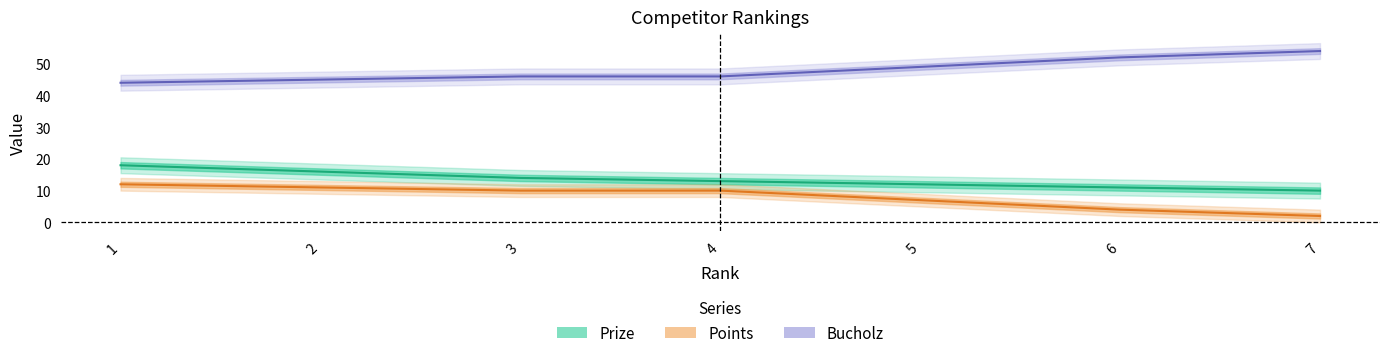

What is the approximate value of Prize at 4?

13